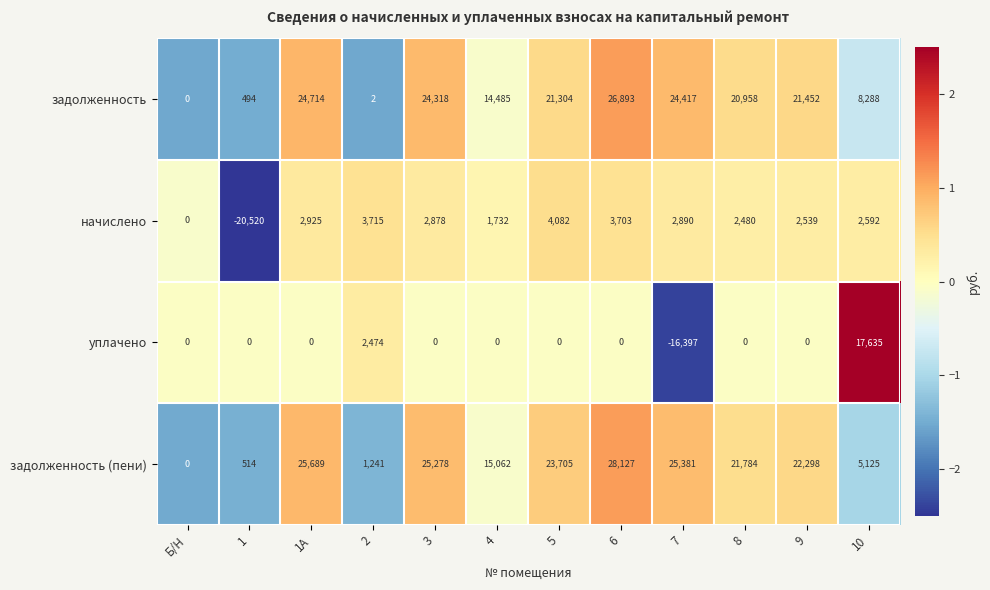

At 1, list the series in order from largest to smallest.

задолженность (пени), задолженность, уплачено, начислено